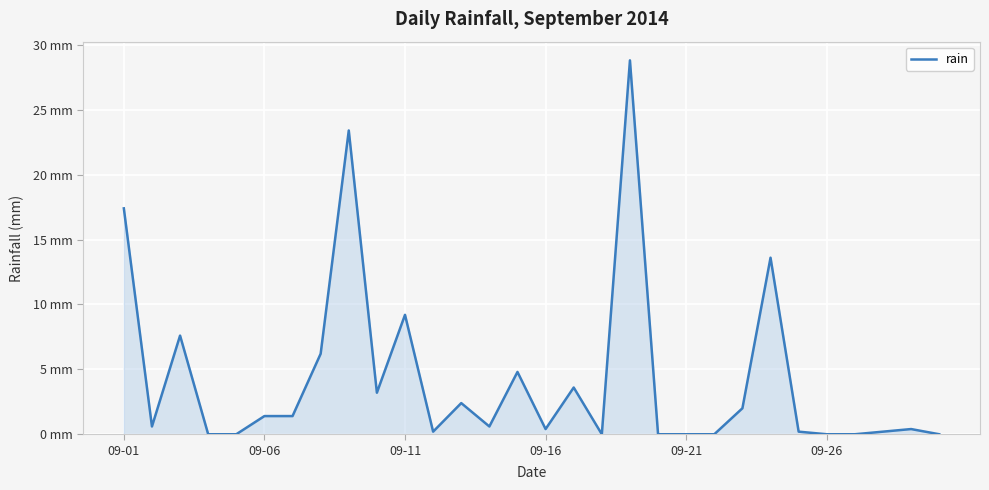

Does the chart have visible grid lines?

Yes